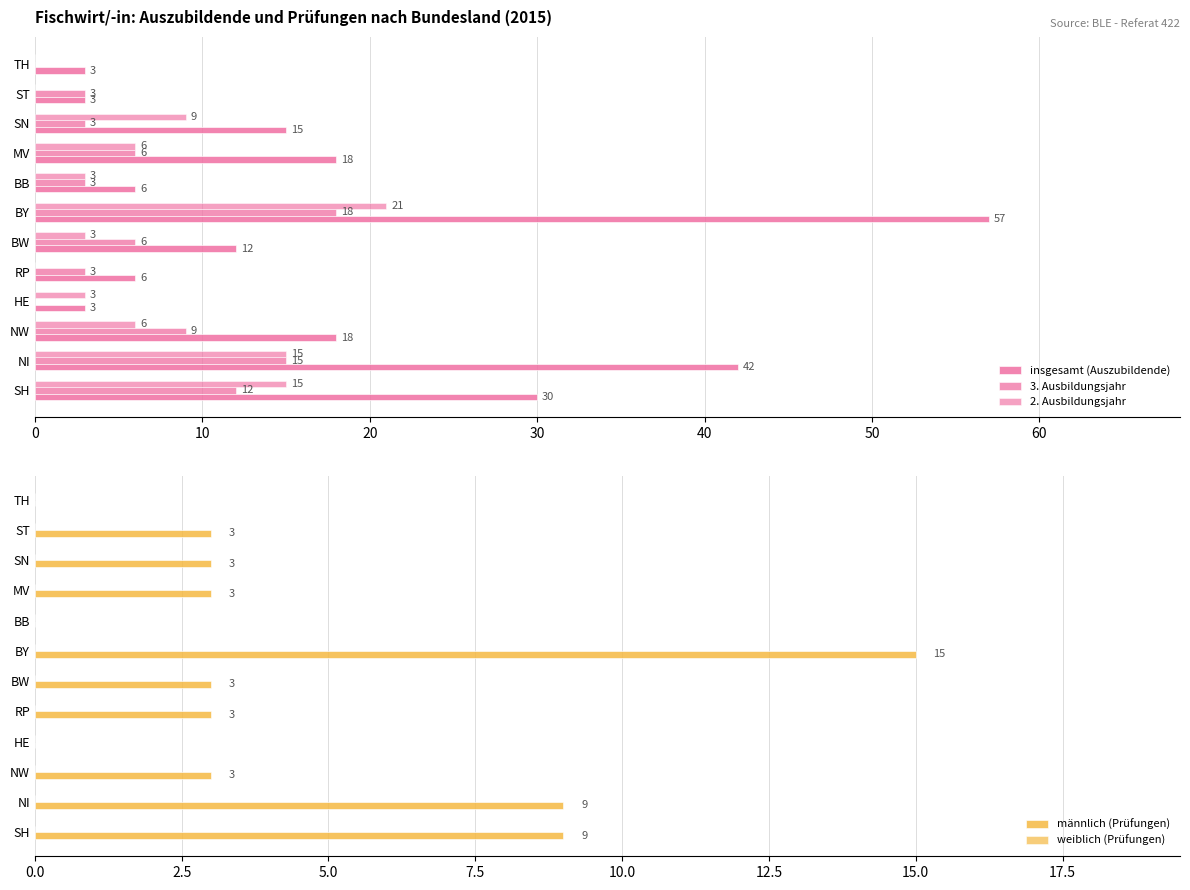

True or false: 3. Ausbildungsjahr has a value of -12.3 at 30.

False